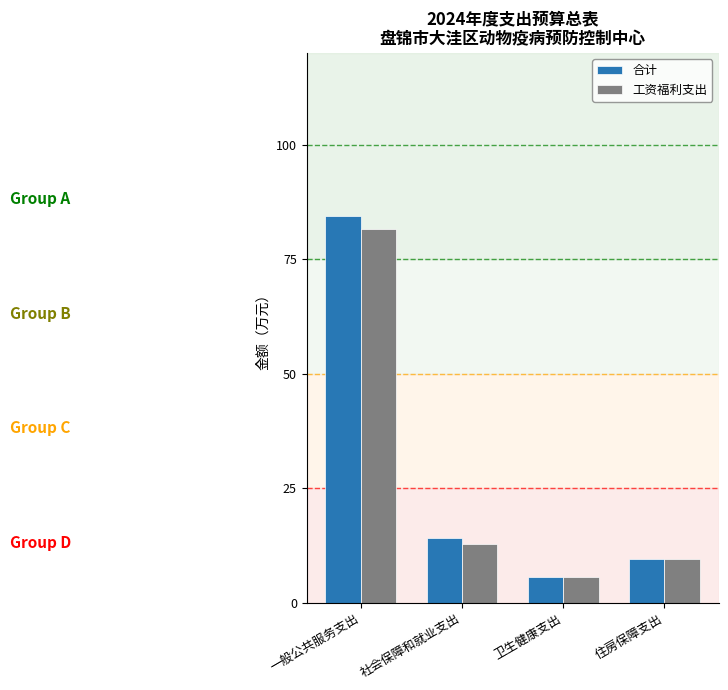

How many bars are there in total?

8